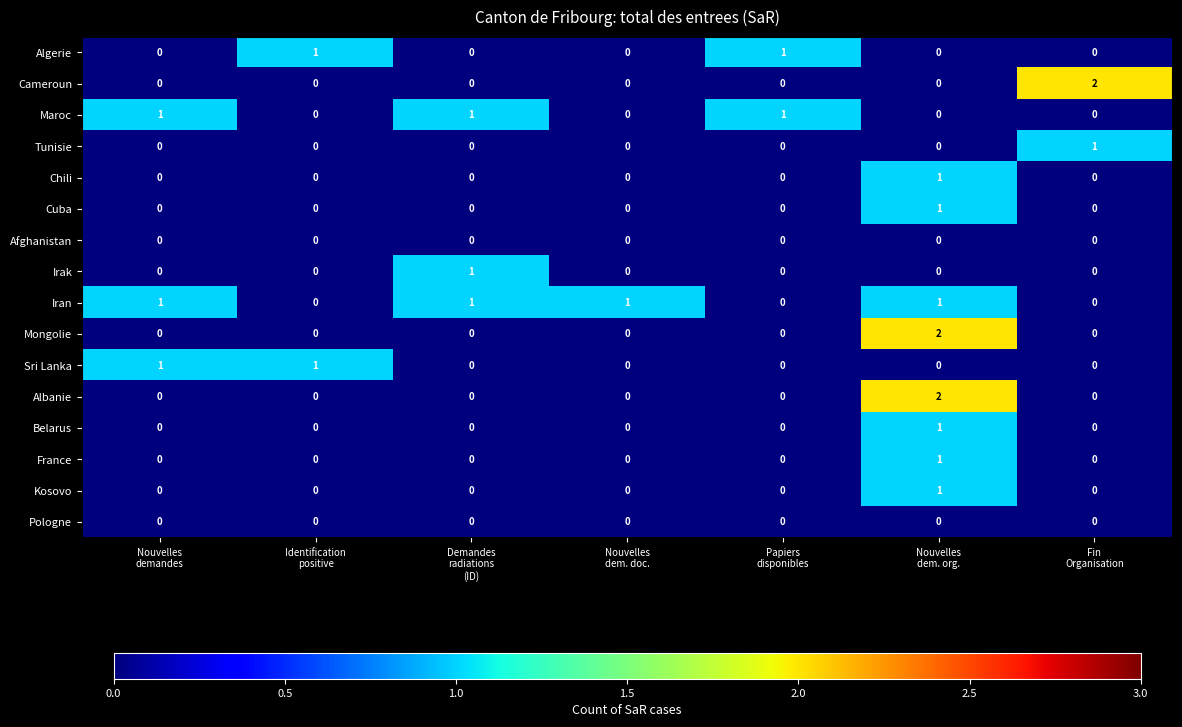

What is the difference between the highest and lowest values at Fin
Organisation?

2